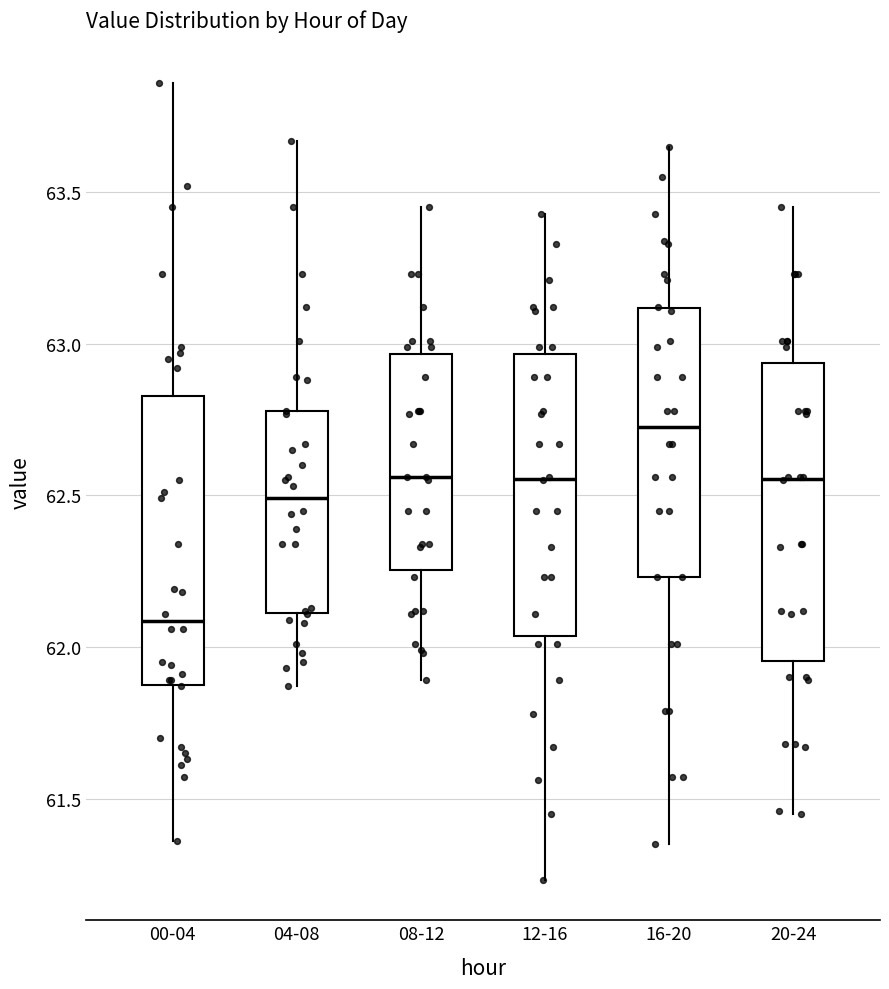

Where is the lower edge of the box for 16-20 on the y-axis? The values are not printed on the chart, so give them approximately, as read against the axis.

62.25